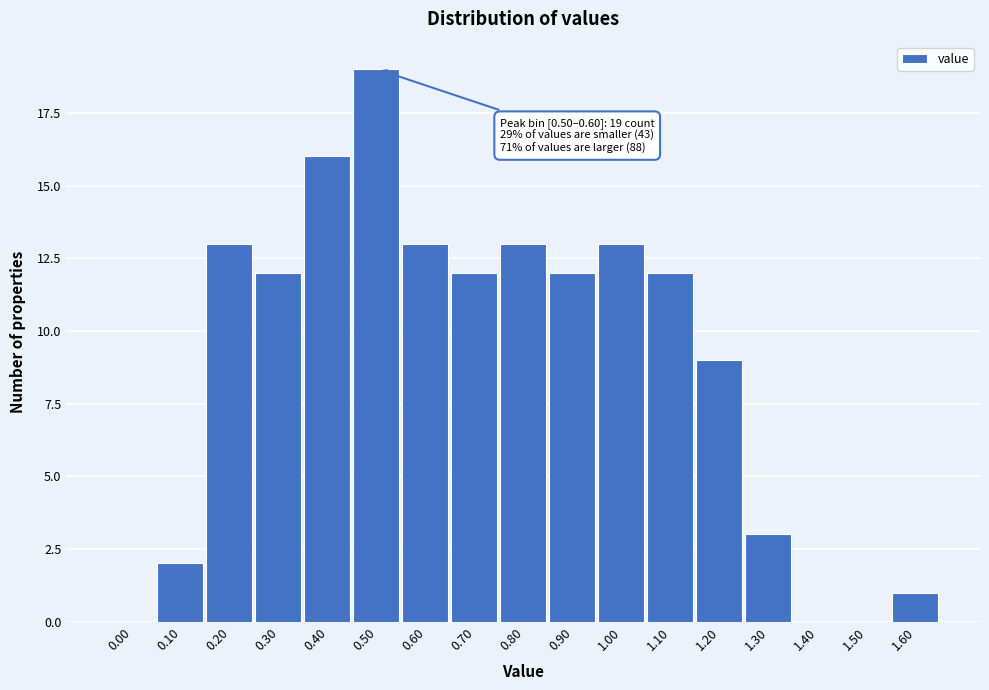

Reading right to left, what are all the values shown in this chart?

1.60=1	1.50=0	1.40=0	1.30=3	1.20=9	1.10=12	1.00=13	0.90=12	0.80=13	0.70=12	0.60=13	0.50=19	0.40=16	0.30=12	0.20=13	0.10=2	0.00=0